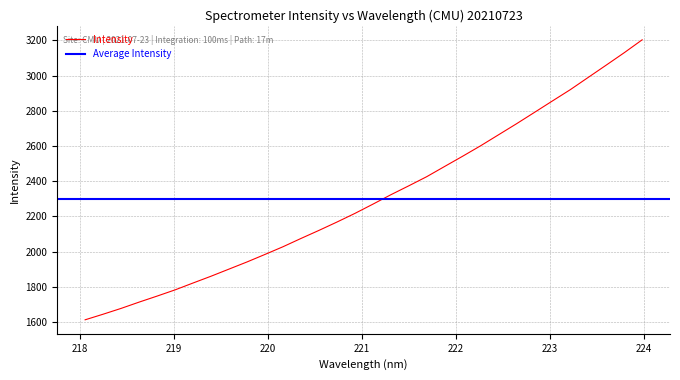

Rank the categories by value from highest to lowest.

223.9802, 223.7895, 223.5987, 223.408, 223.2172, 223.0264, 222.8355, 222.6447, 222.4538, 222.263, 222.0721, 221.8812, 221.6902, 221.4993, 221.3083, 221.1174, 220.9264, 220.7354, 220.5444, 220.3533, 220.1623, 219.9712, 219.7801, 219.589, 219.3979, 219.2067, 219.0156, 218.8244, 218.6332, 218.442, 218.2508, 218.0596